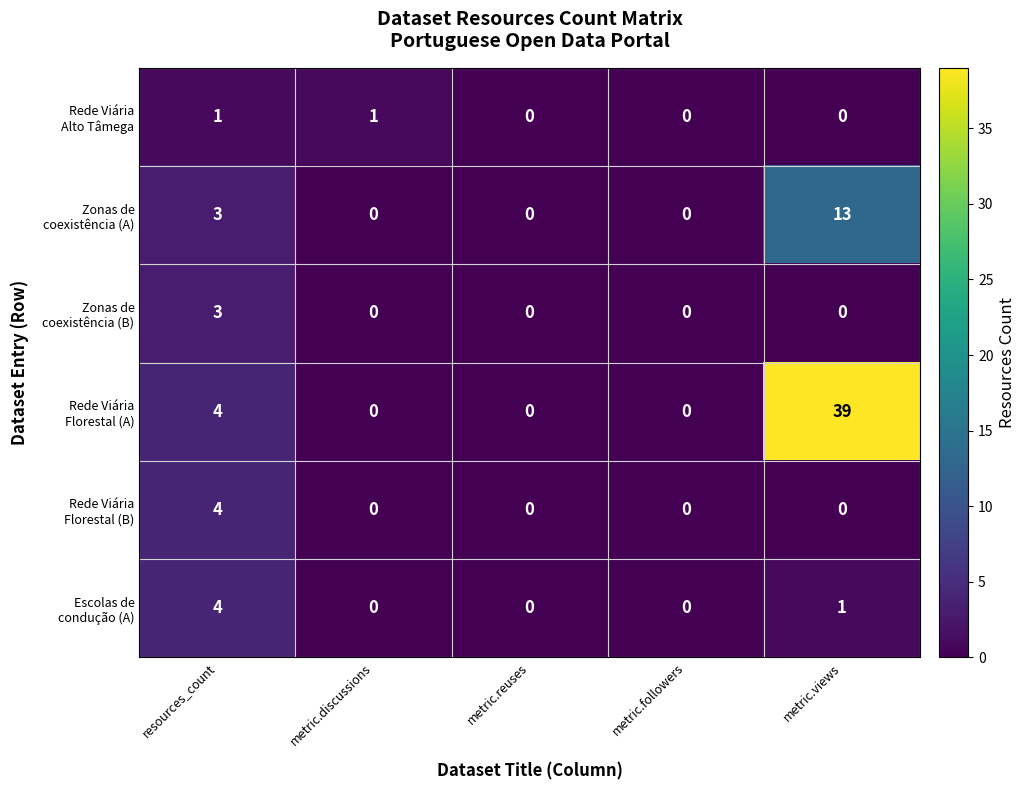

At which category is the sum across all series the highest?

metric.views